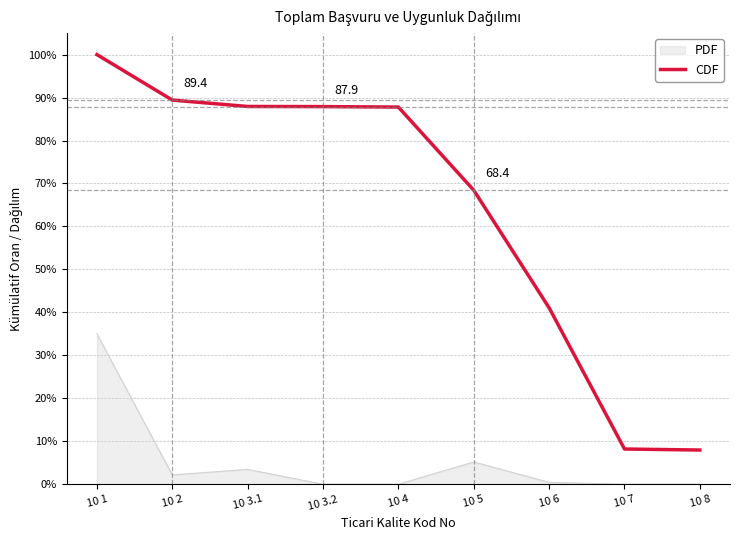

At which label is CDF closest to 53?

10 6